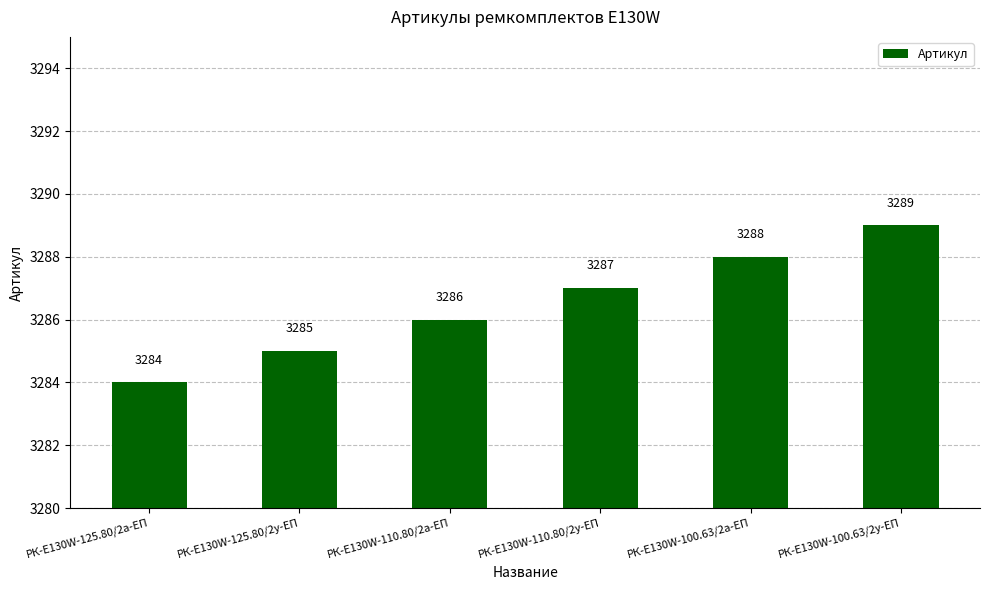

Are the bars horizontal?

No